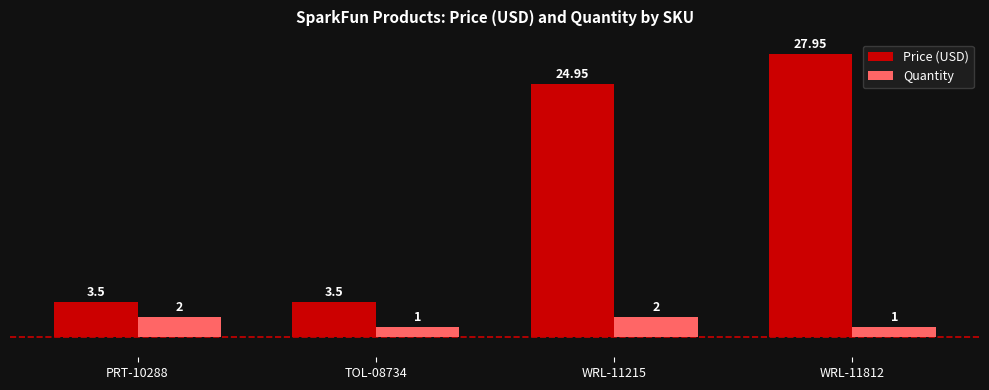

Which series has the widest spread of values?

Price (USD)